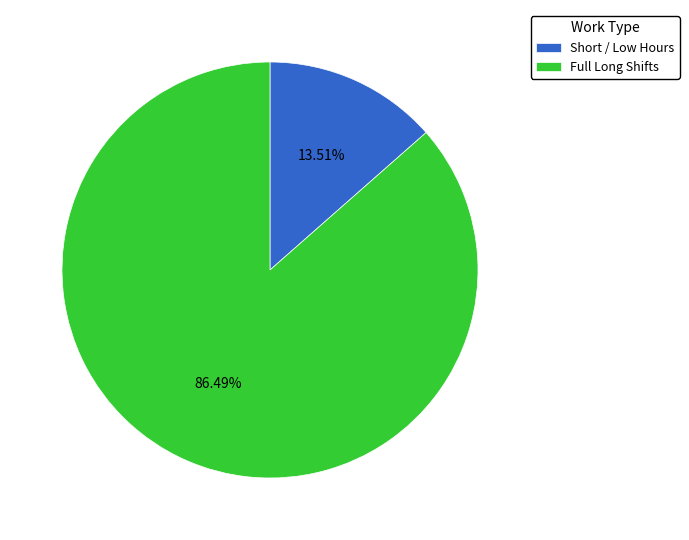

Do Short / Low Hours and Full Long Shifts together represent more than half of the pie?

Yes